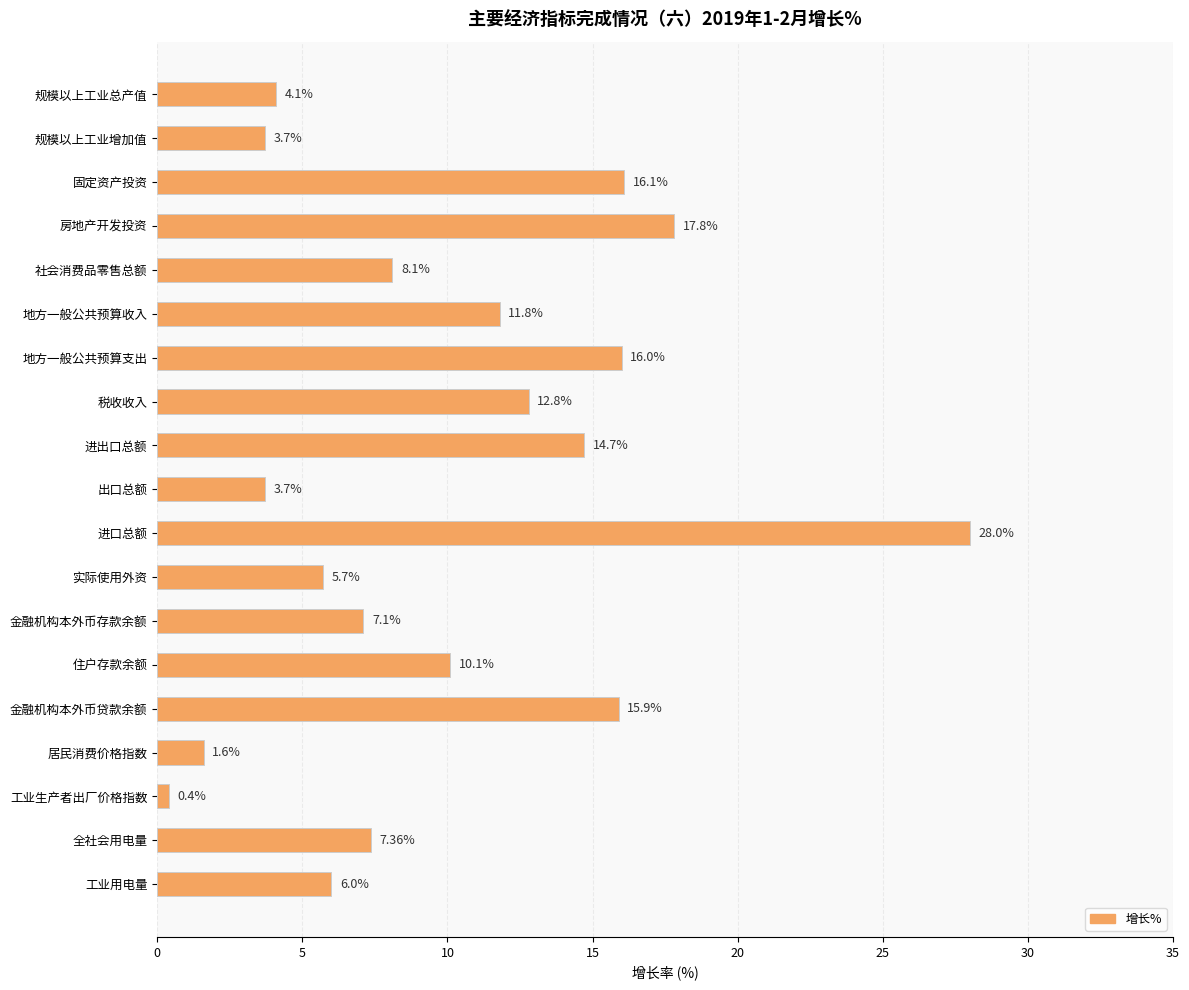

What is the average value?

10.1